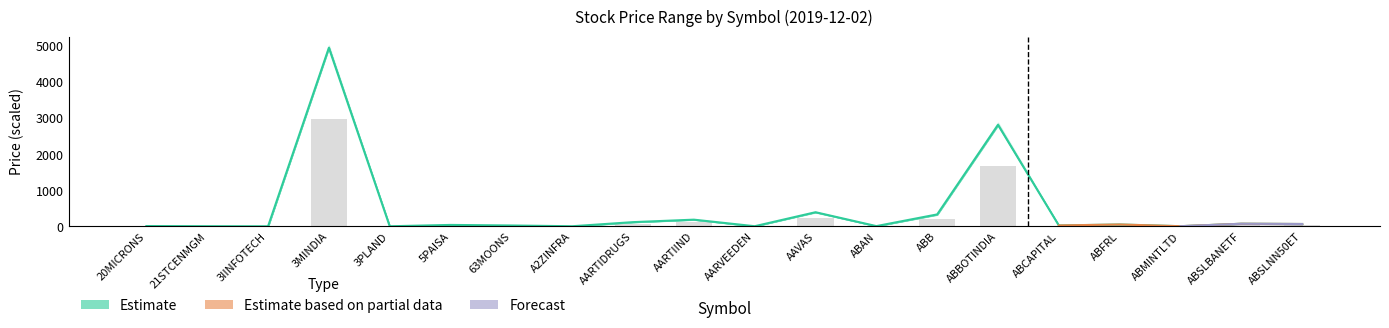

Between AARTIIND and 3PLAND, which is larger?

AARTIIND